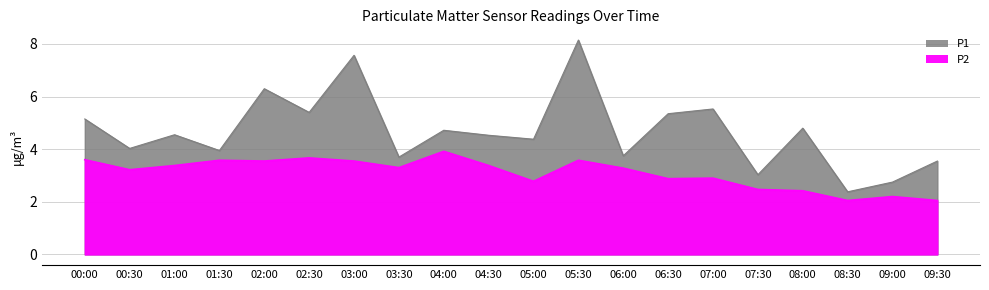

In P1, how many points are lower than both neighbors (excluding endpoints)?

8